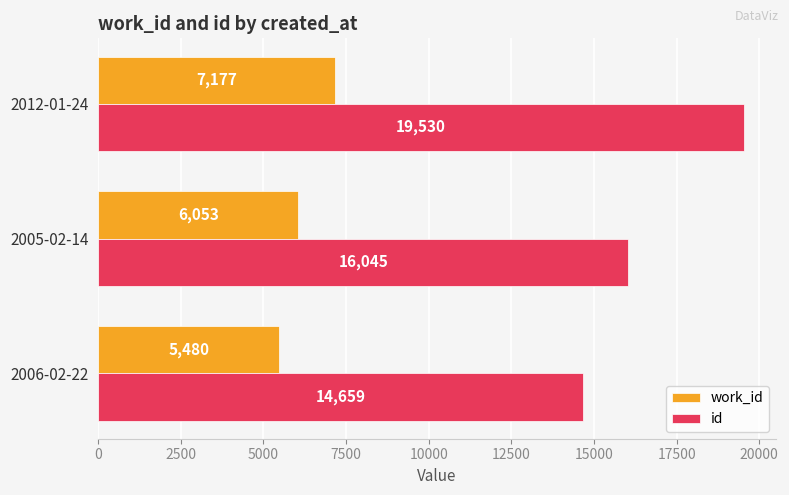

Count the work_id values in the range 5480 to 7177.

3